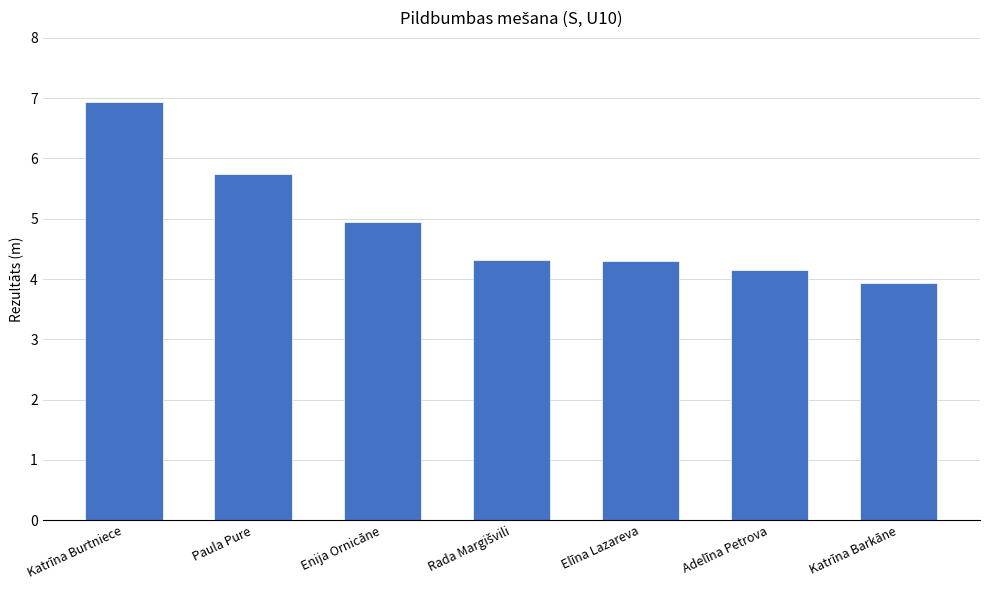

Is it true that the value at Katrīna Burtniece is 6.9?

True